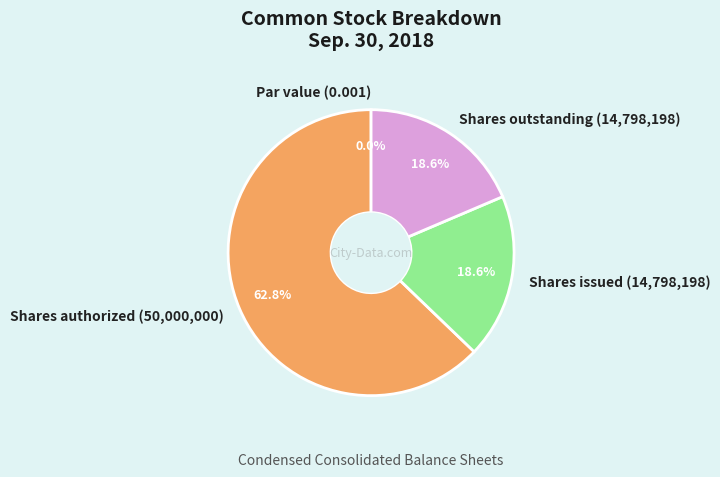

What is the change in value from Common stock par value to Common stock shares outstanding?

+14798198.0